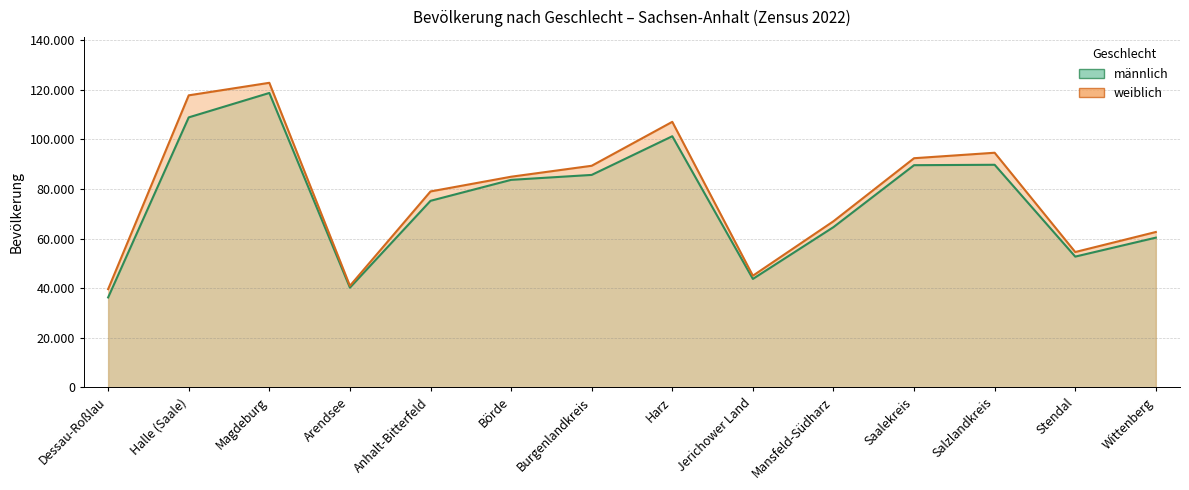

List the series in order of their overall mean, highest first.

weiblich, männlich